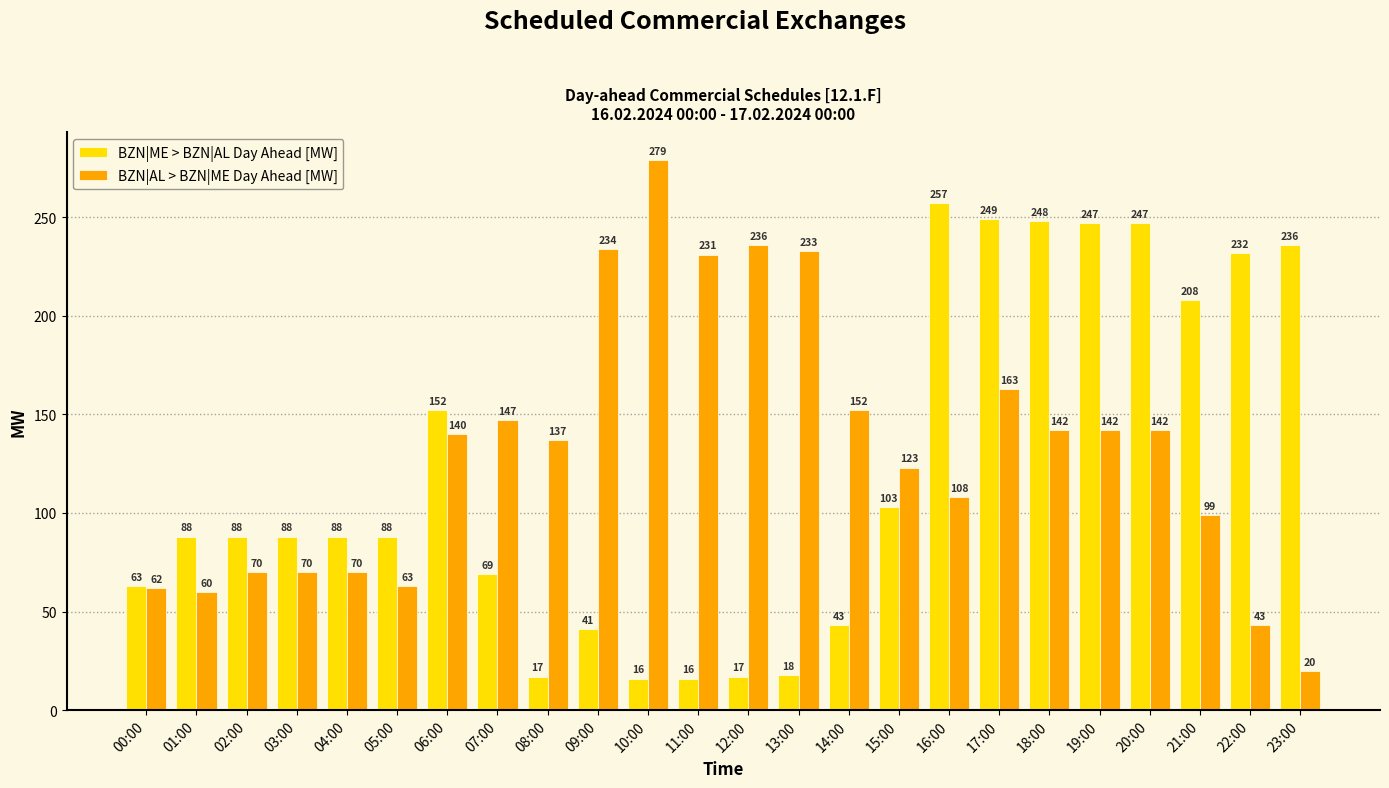

What is the label of the 19th bar from the left?

18:00